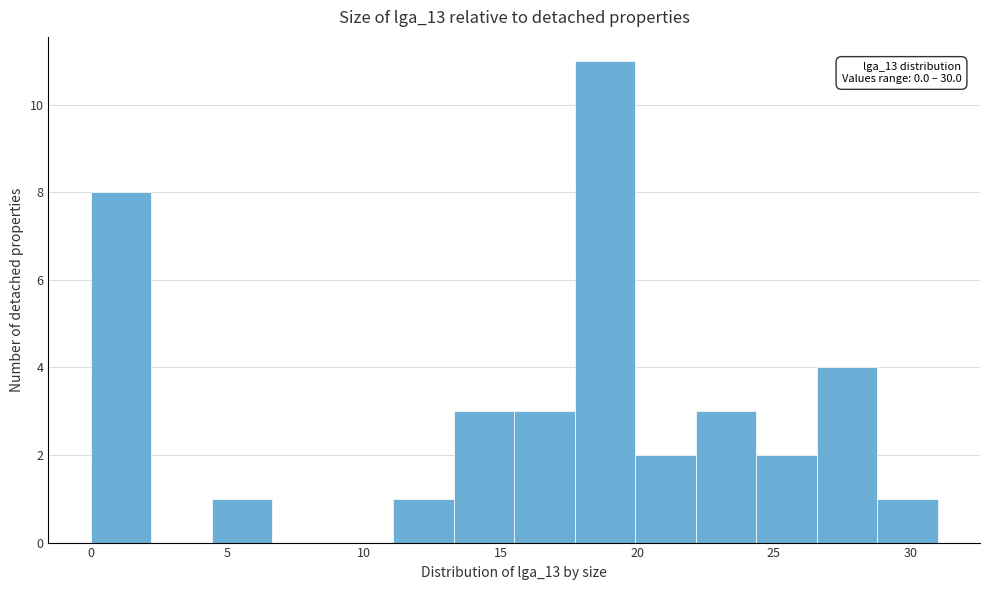

Over which range of the x-axis is the bar tallest?

17.5 to 20.0